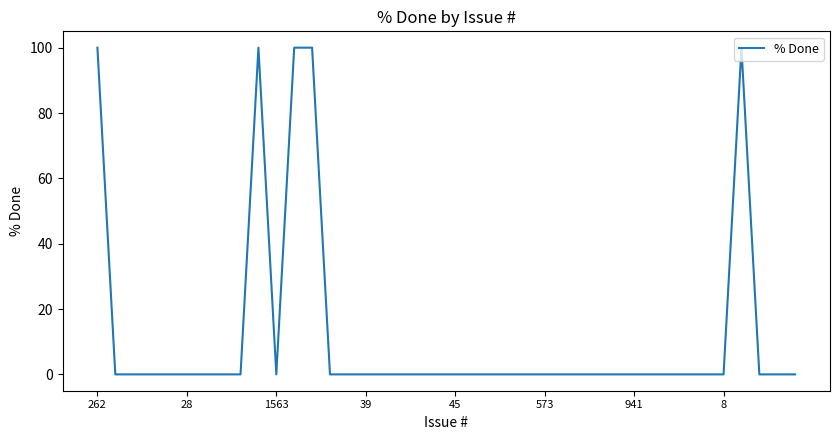

What is the maximum value shown in the chart?

100